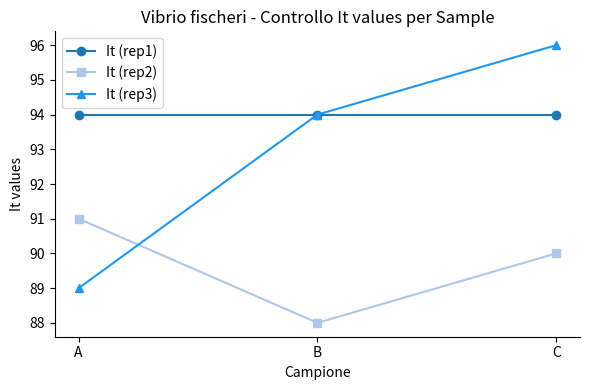

How many distinct data groups are displayed?

3